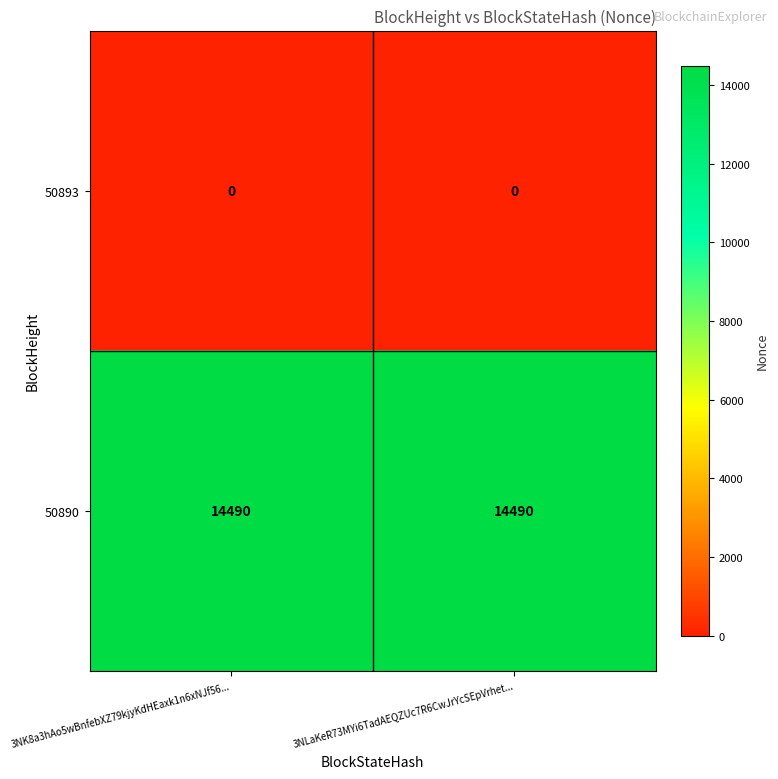

What is the average value of the 50890 series?

14490